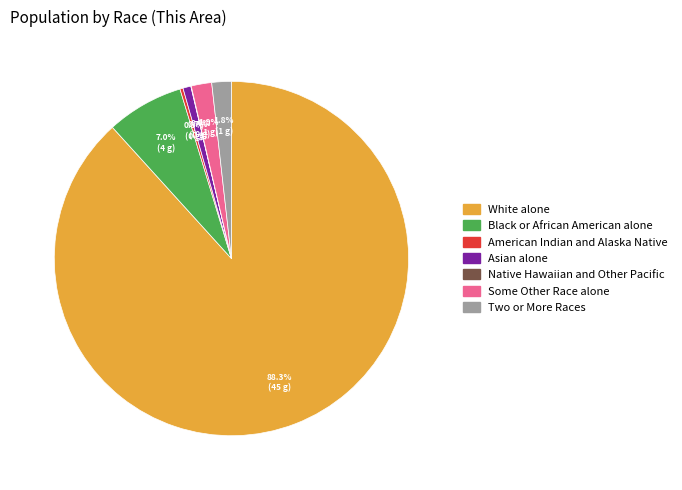

Which has a higher value, Asian alone or Black or African American alone?

Black or African American alone